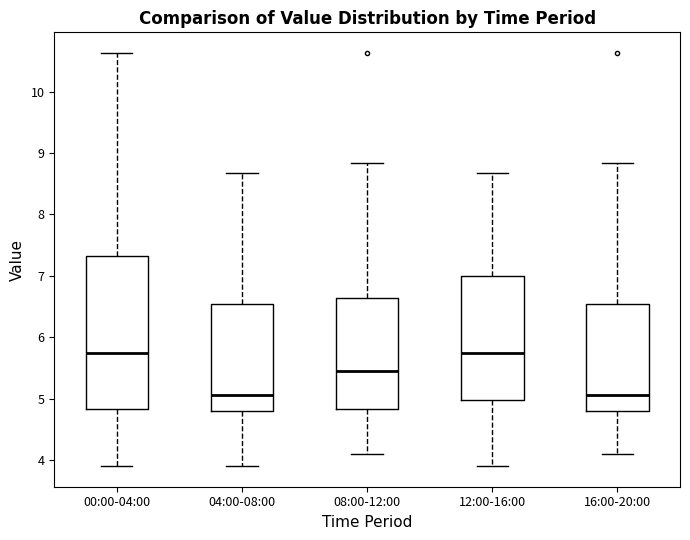

Comparing the boxes themselves (not the whiskers), which one is the tallest?

00:00-04:00